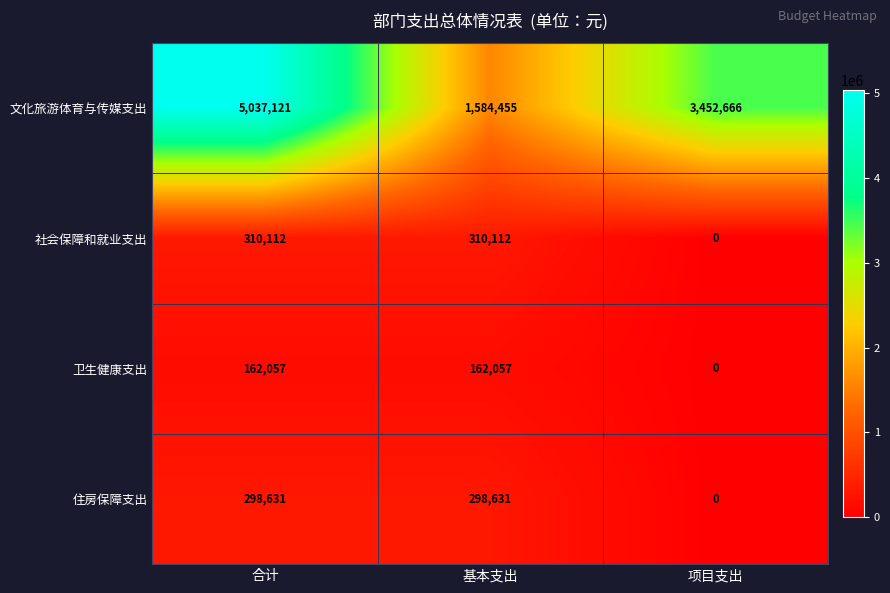

How many values in the 卫生健康支出 series are below 162057?

1